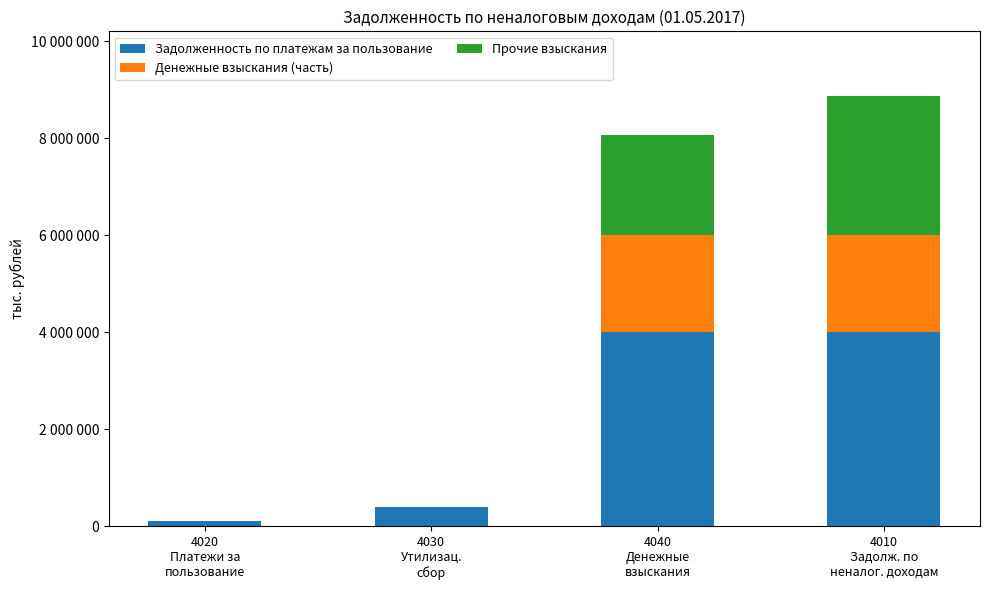

Does the chart contain stacked bars?

Yes